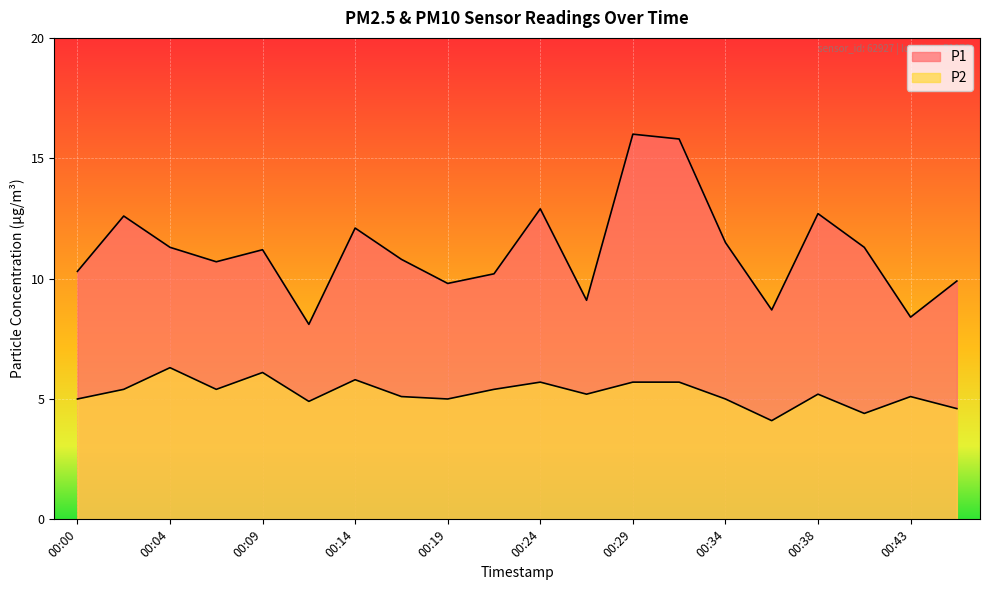

Between 00:00 and 00:26, which is larger?

00:00